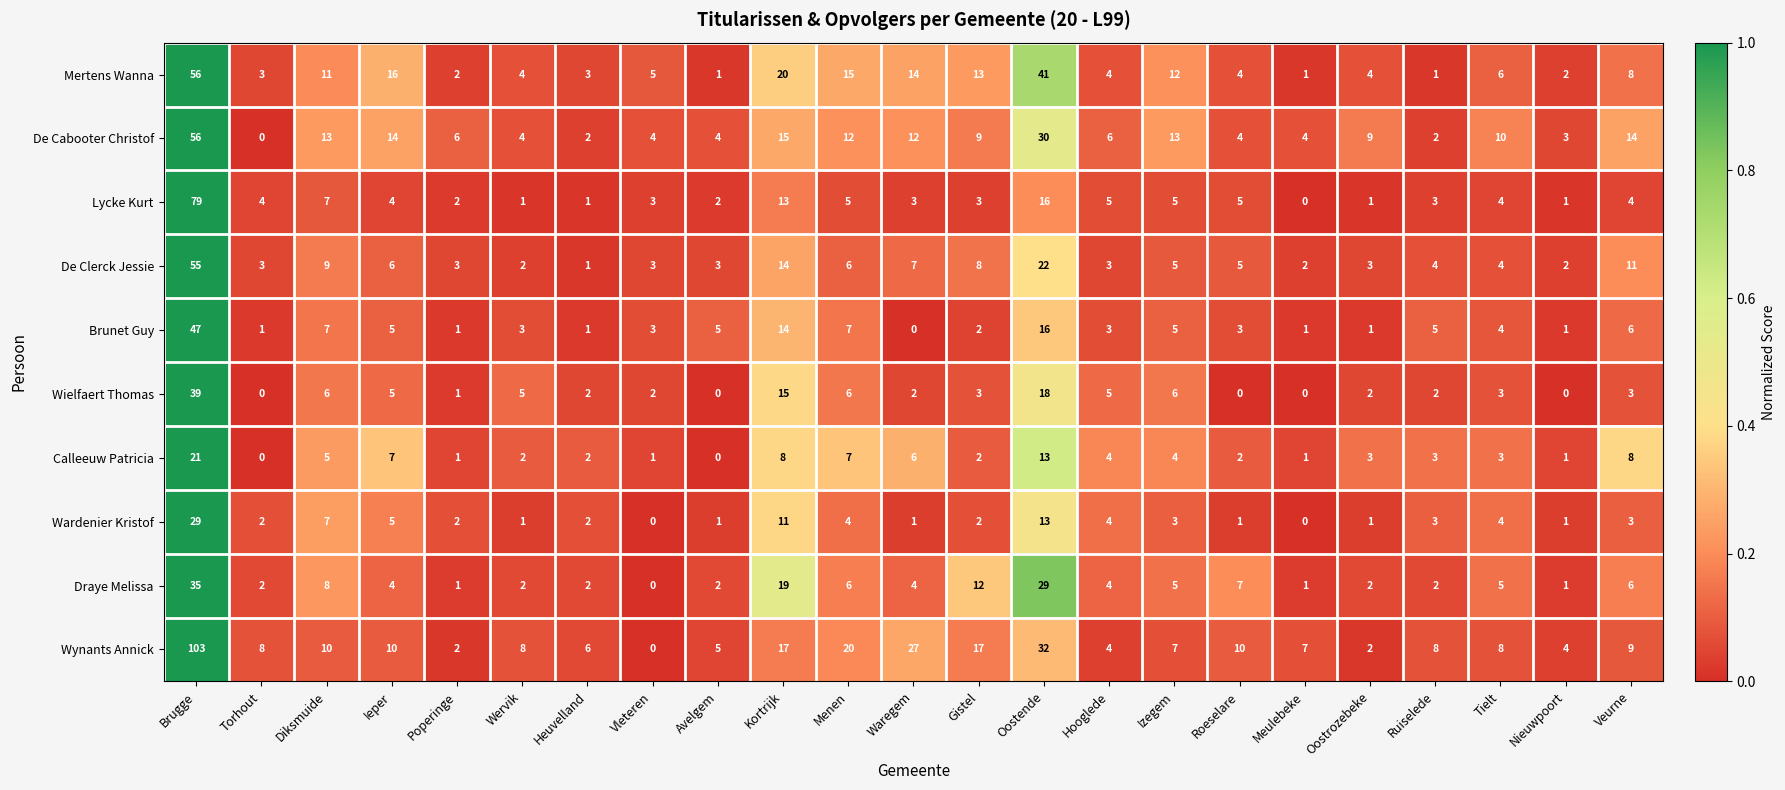

What is the difference between the maximum and minimum values in the Lycke Kurt series?

79